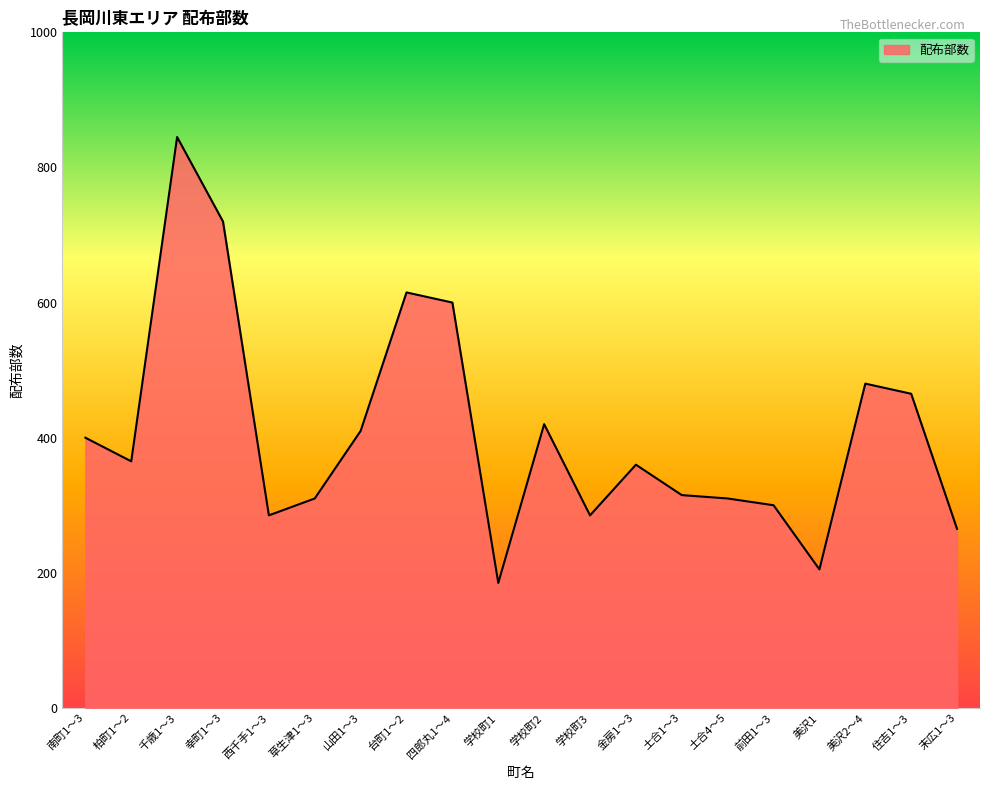

Reading left to right, transcribe all the data shown in this chart.

400	365	845	720	285	310	410	615	600	185	420	285	360	315	310	300	205	480	465	265